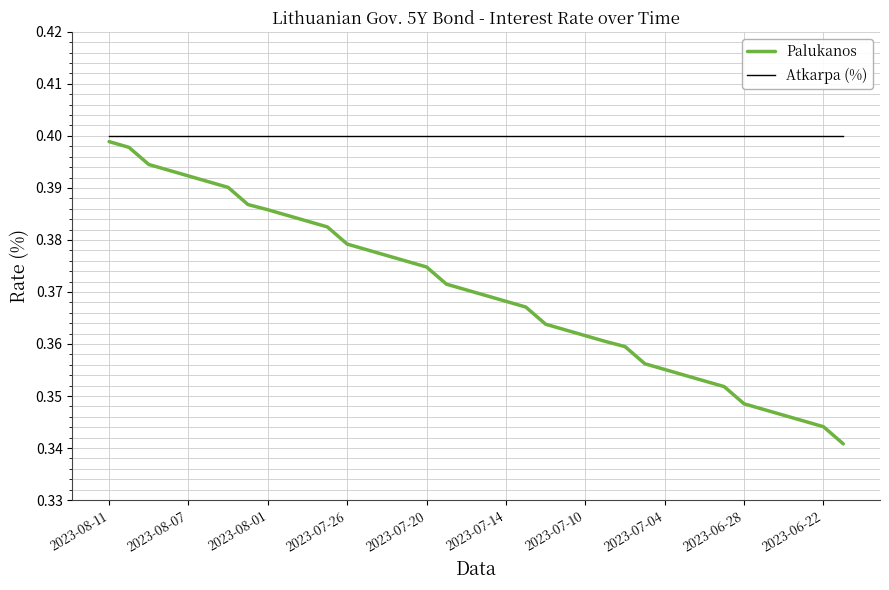

Rank the series by their average value, from lowest to highest.

Palukanos, Atkarpa (%)